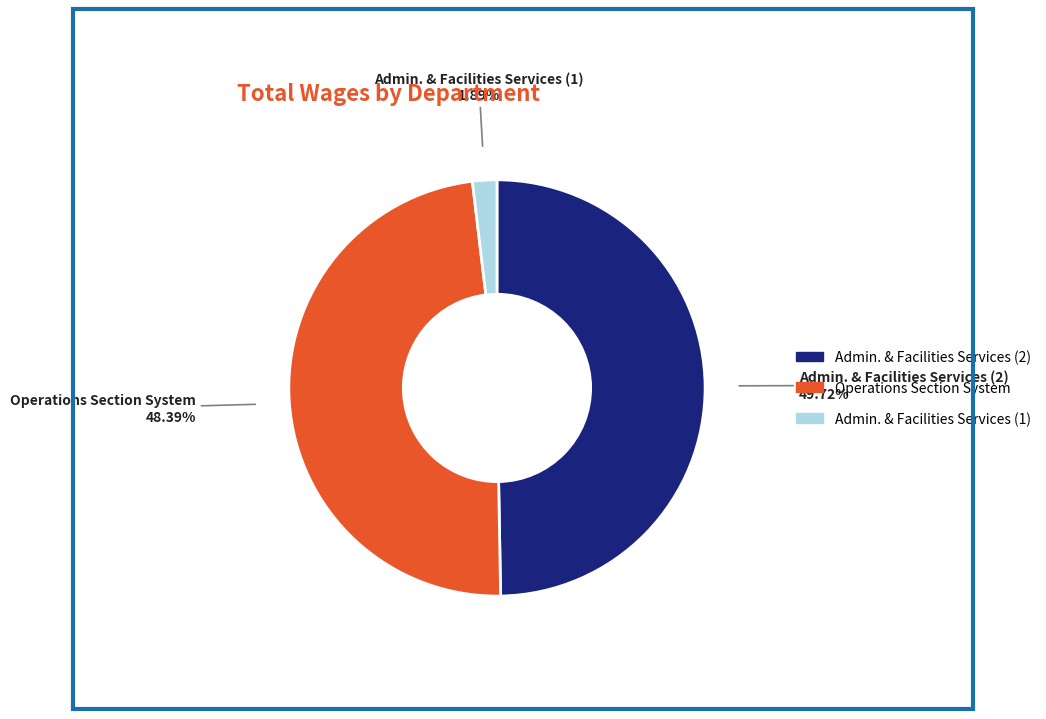

Is there any slice that represents more than half of the pie?

No